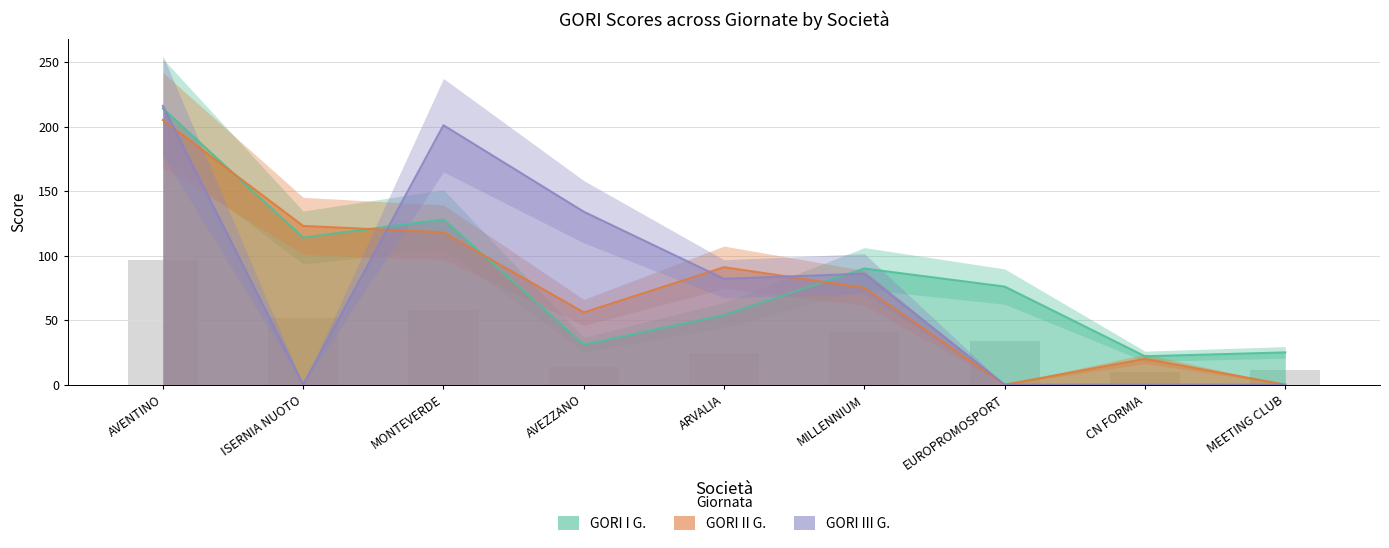

What is the difference between the maximum and minimum values in the GORI I G. series?

192